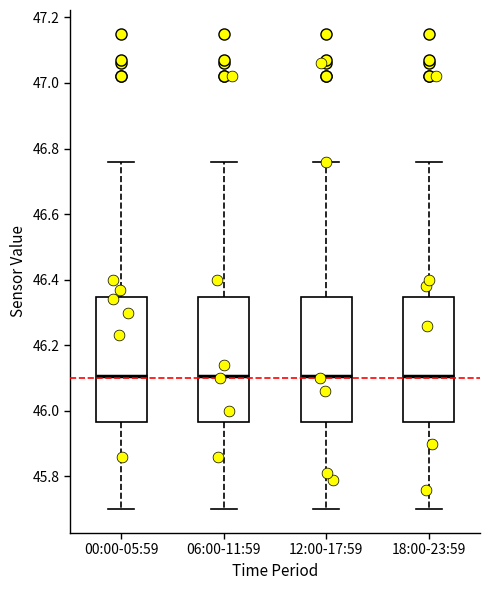

Reading left to right, transcribe this box plot: for each box, give where its median line is, the range the box spans, and where its two whiskers end, as read against the y-axis. The values are not printed on the chart, so give them approximately, as read against the axis.

00:00-05:59: median 46.10, box 45.96 to 46.34, whiskers 45.70 to 46.76
06:00-11:59: median 46.10, box 45.96 to 46.34, whiskers 45.70 to 46.76
12:00-17:59: median 46.10, box 45.96 to 46.34, whiskers 45.70 to 46.76
18:00-23:59: median 46.10, box 45.96 to 46.34, whiskers 45.70 to 46.76